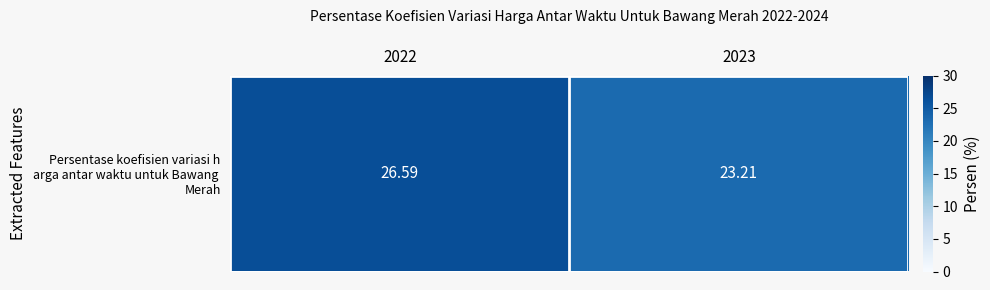

How many data points are above 26?

1